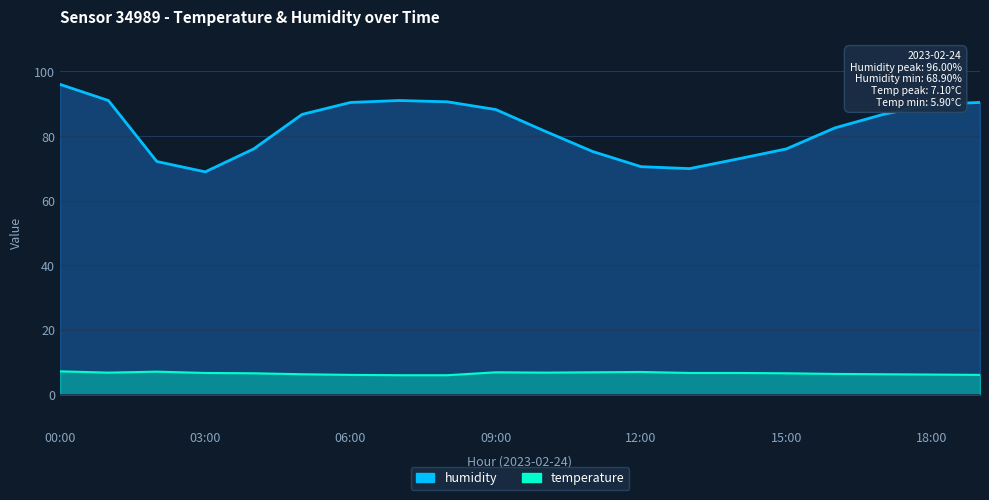

True or false: temperature and humidity cross at least once.

False